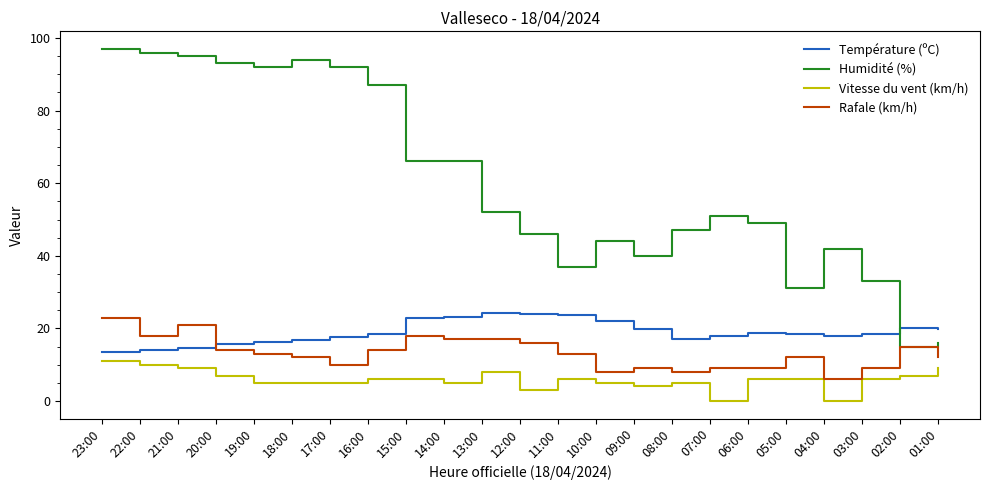

How many lines are shown in the chart?

4